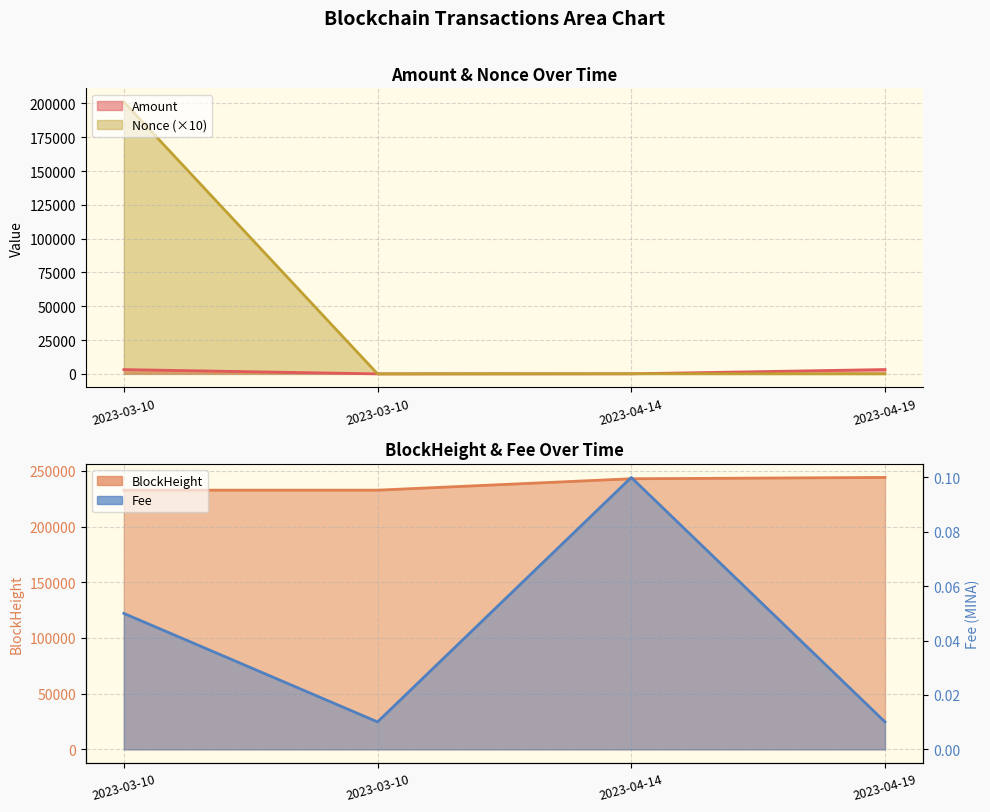

Does the chart display data point markers on the line(s)?

No